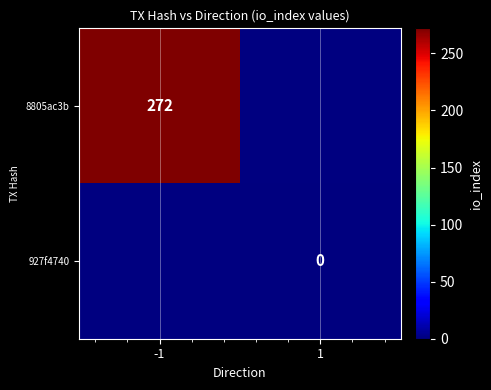

How many categories are shown in the chart?

2